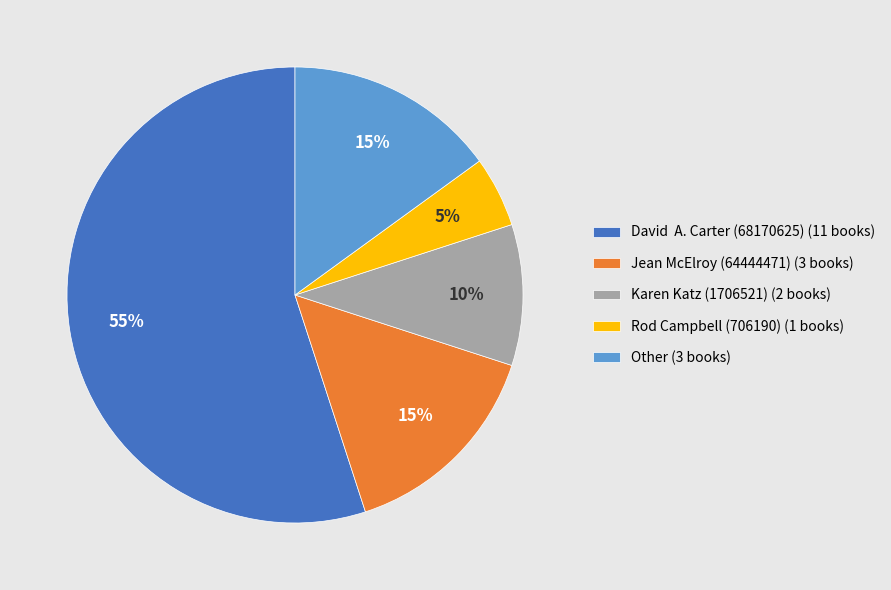

To the nearest percent, what percentage of the pie is Rod Campbell (706190)?

5%